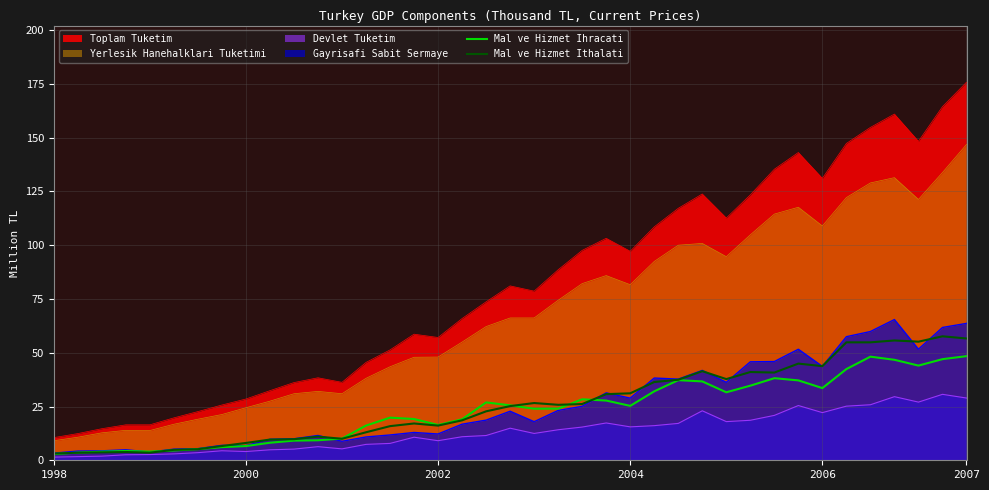

Which series ends up on top after the final intersection of Mal ve Hizmet Ithalati and Mal ve Hizmet Ihracati?

Mal ve Hizmet Ithalati